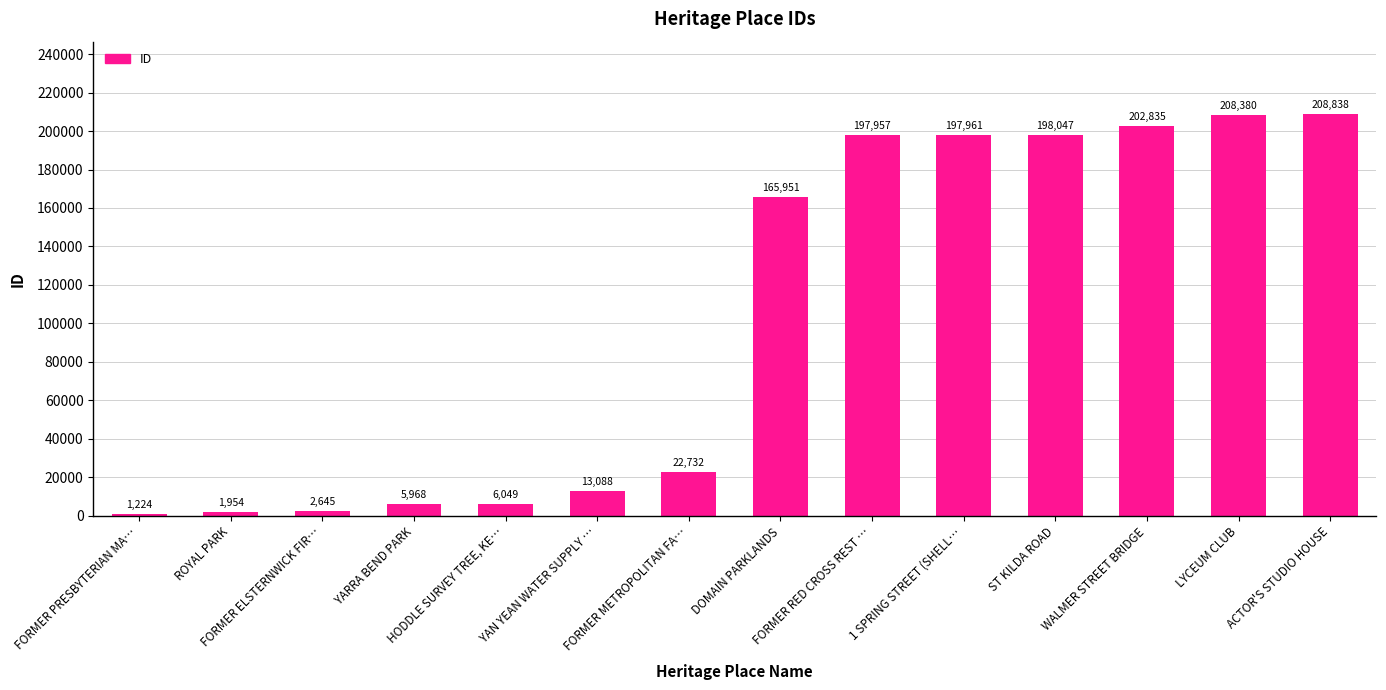

What position from the left is ACTOR'S STUDIO HOUSE?

14